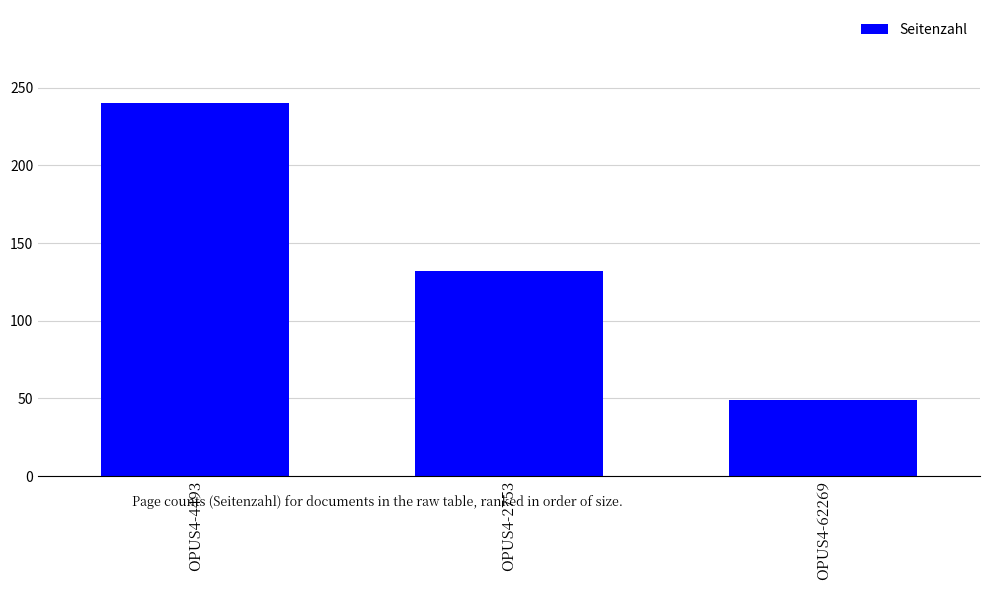

Rank the categories by value from highest to lowest.

OPUS4-4493, OPUS4-2753, OPUS4-62269